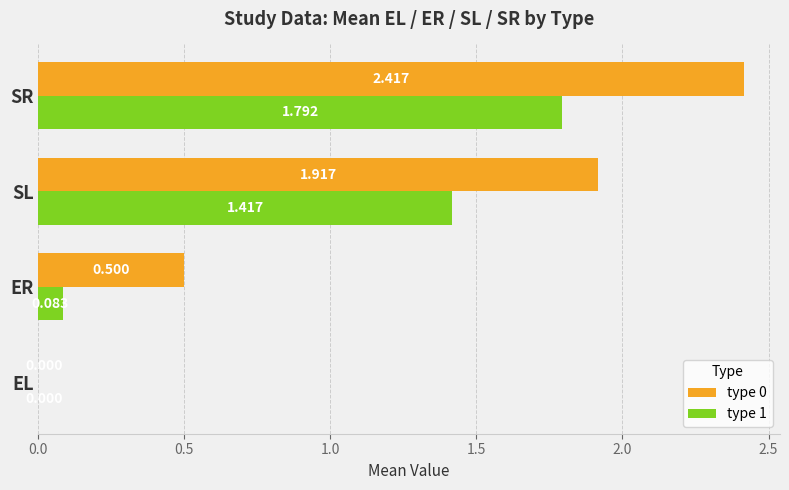

At which label is type 0 closest to 1?

ER